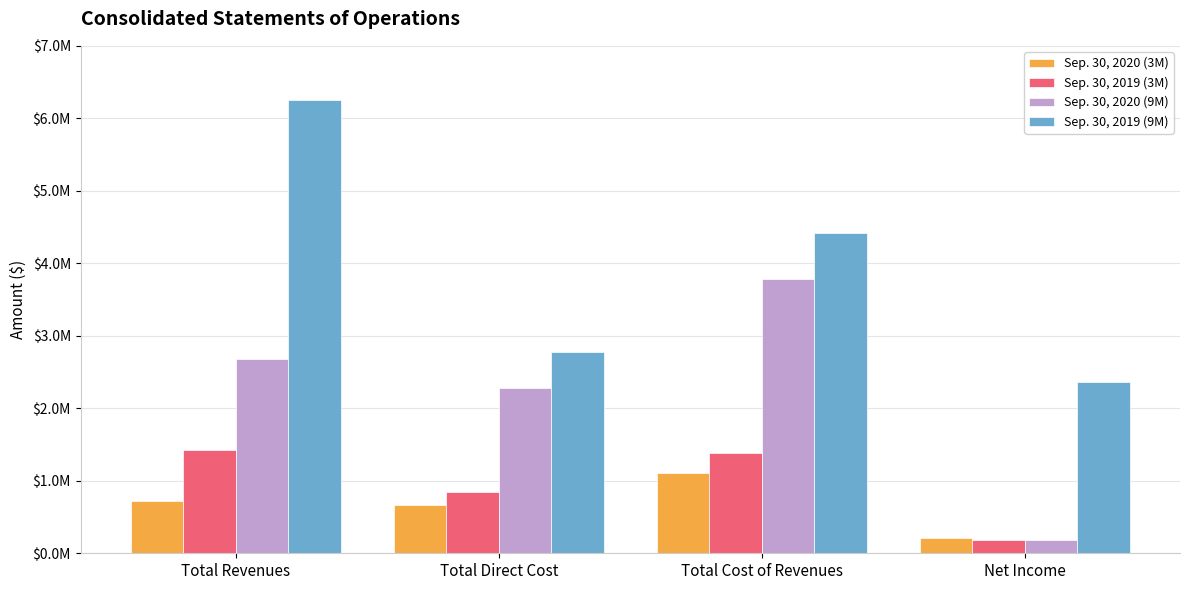

What are all the series names shown in the legend?

Sep. 30, 2020 (3M), Sep. 30, 2019 (3M), Sep. 30, 2020 (9M), Sep. 30, 2019 (9M)